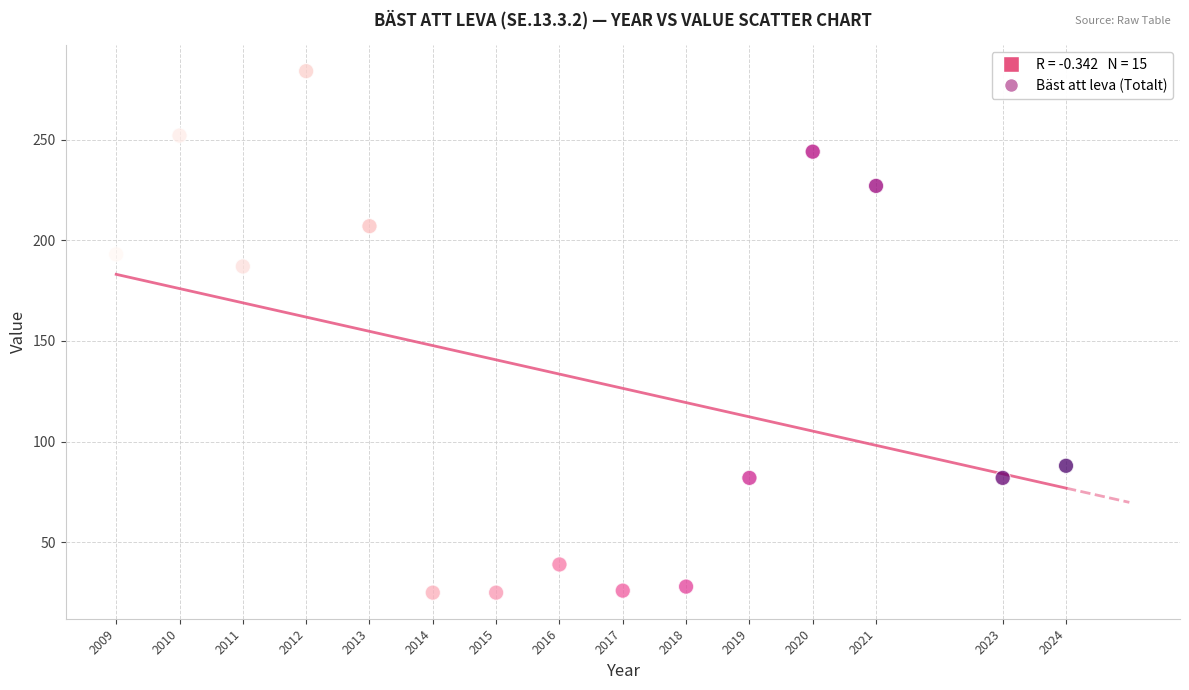

What Y value in the scatter plot is closest to 154?

187